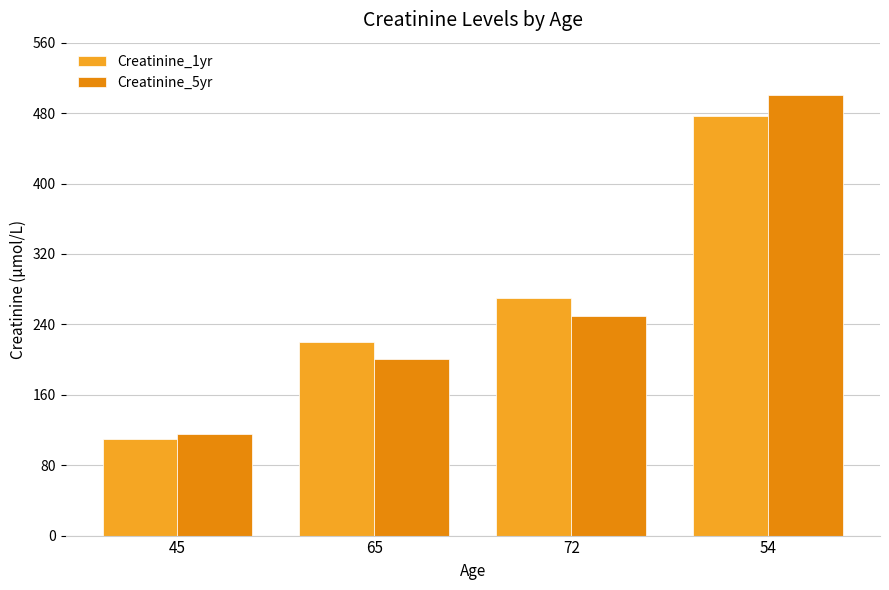

Which label corresponds to the largest value in the chart?

54